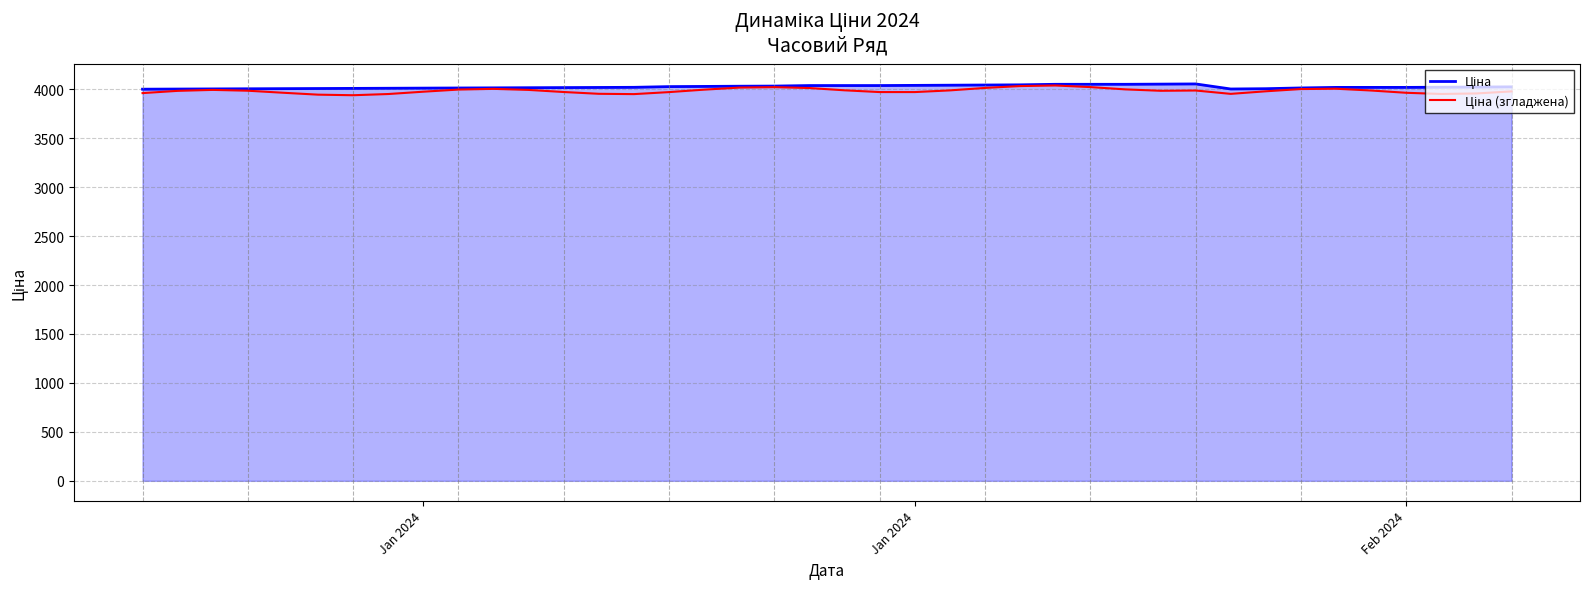

What is the maximum value shown in the chart?

4053.7